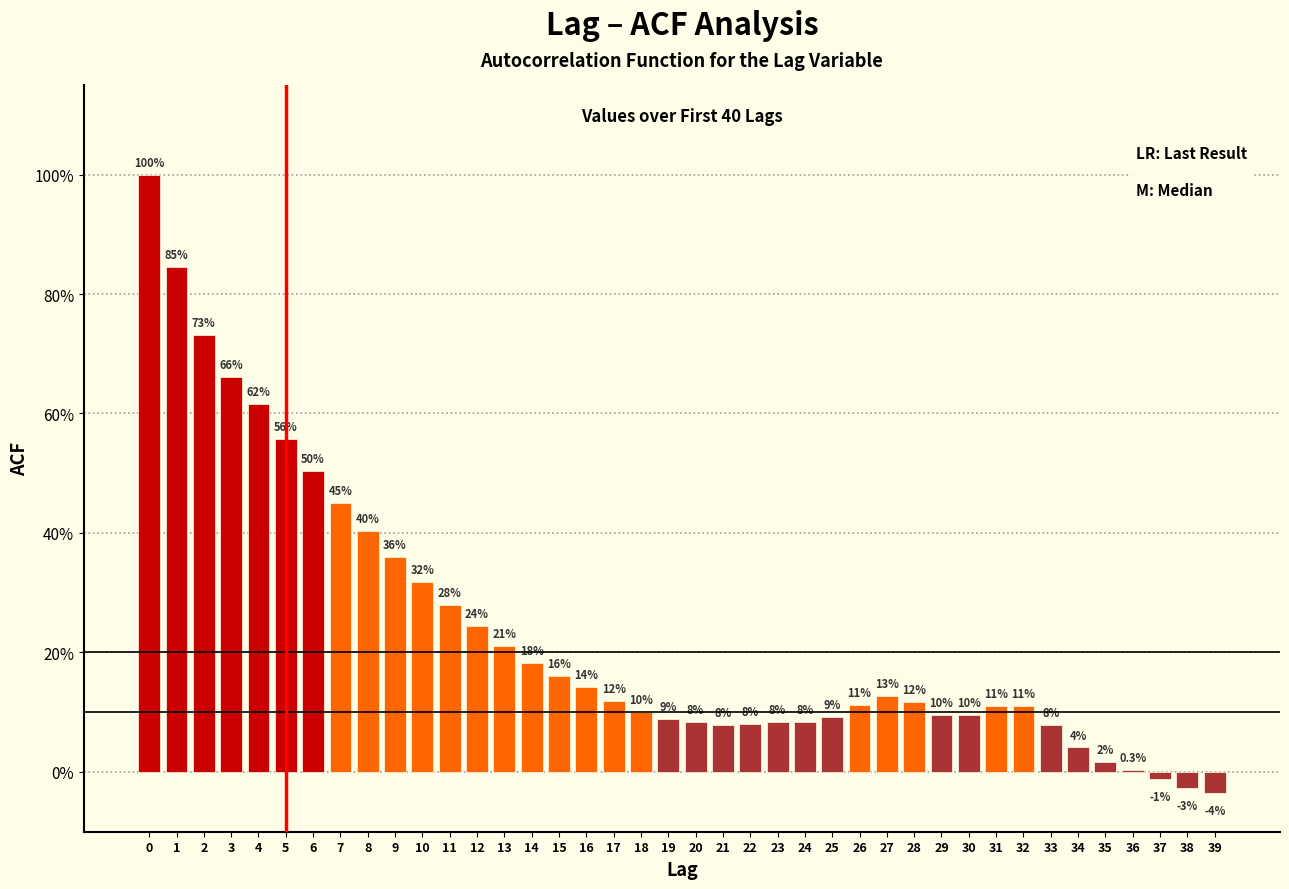

Are the bars horizontal?

No